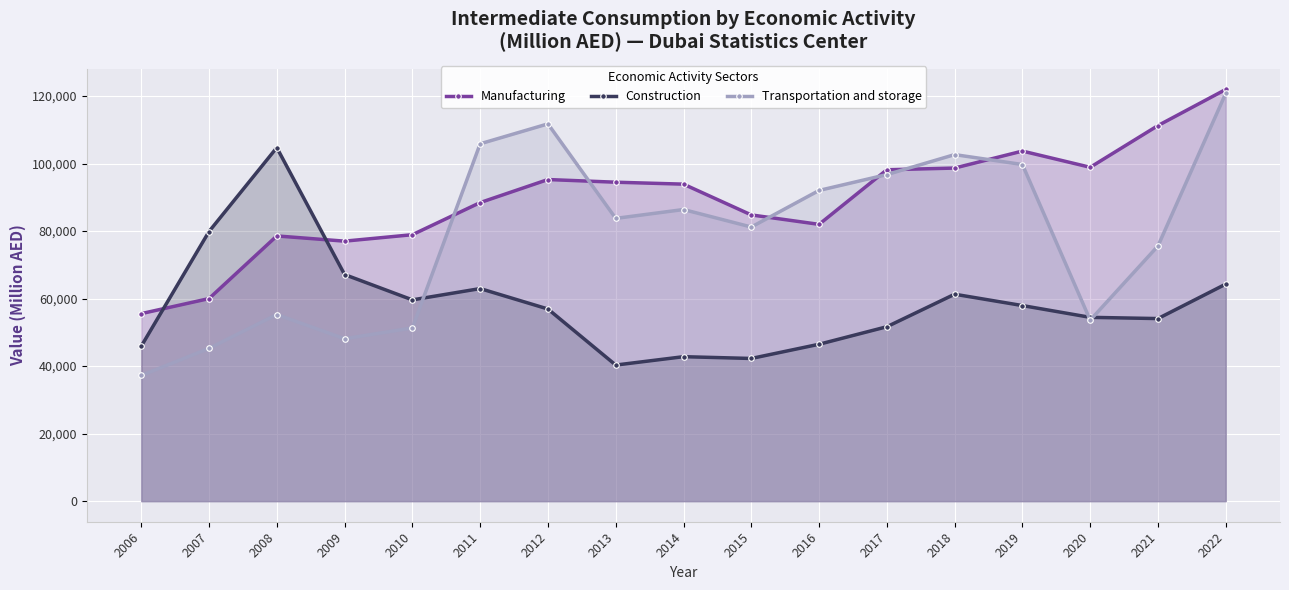

What are all the series names shown in the legend?

Manufacturing, Construction, Transportation and storage